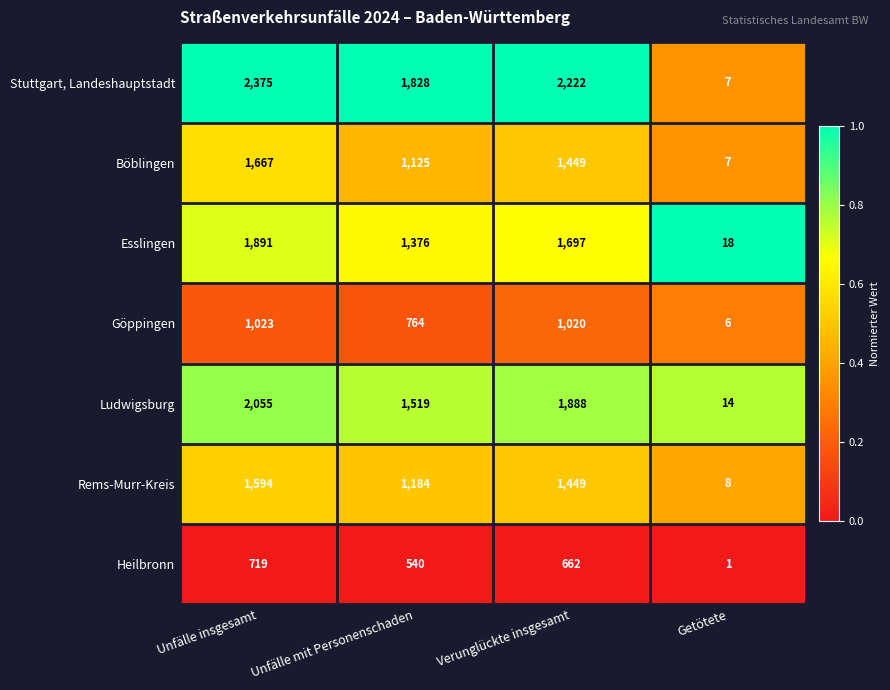

At which category is the sum across all series the highest?

Unfälle insgesamt